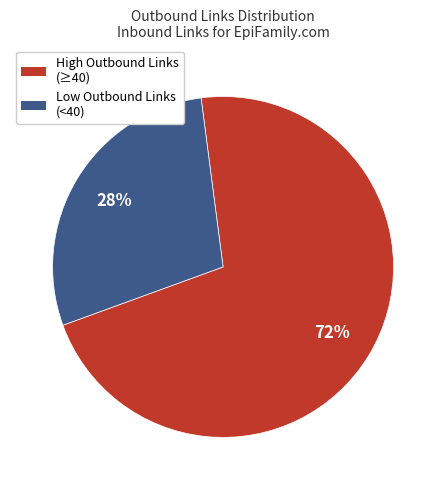

To the nearest percent, what is the average slice percentage?

50%